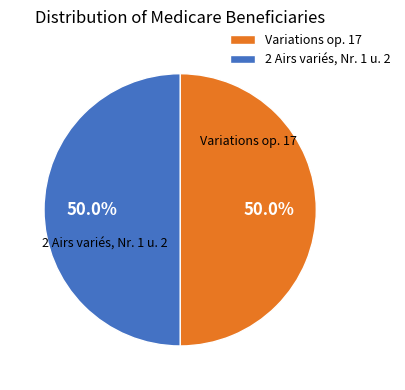

How many segments does this pie chart have?

2